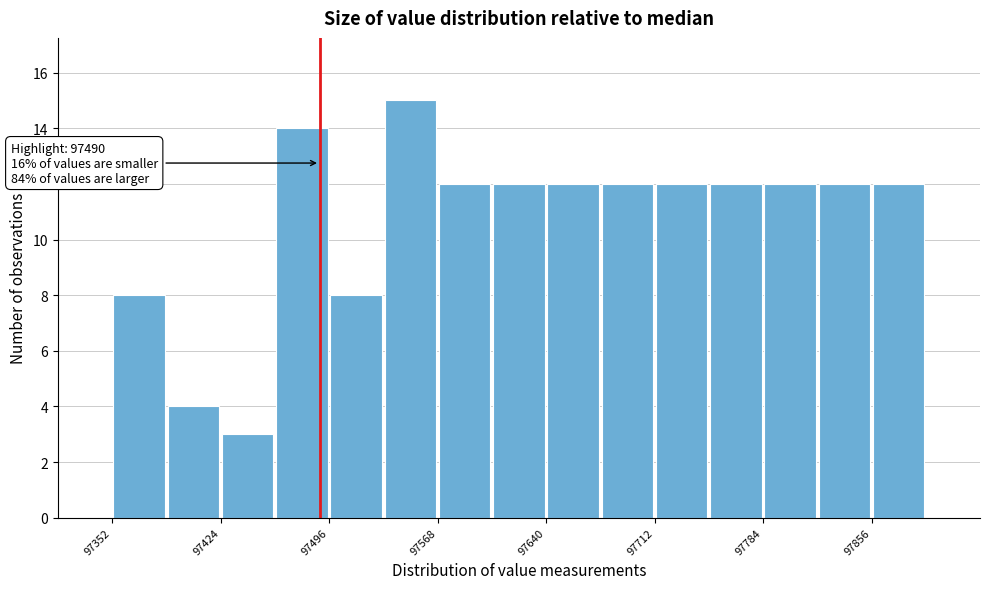

Read against the x-axis, roughly where is the centre of the tallest bar?

97550